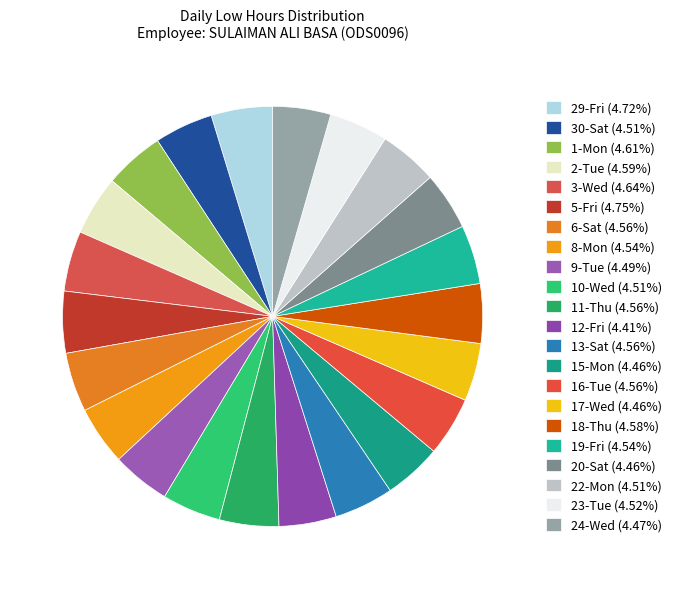

What is the largest slice in the pie chart?

5-Fri